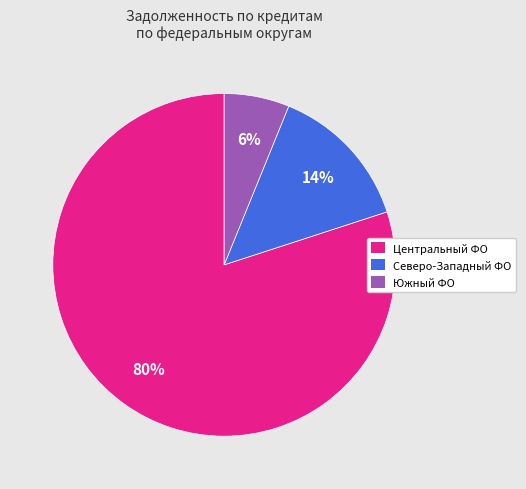

To the nearest percent, what is the difference between the largest and smallest slice percentages?

74%